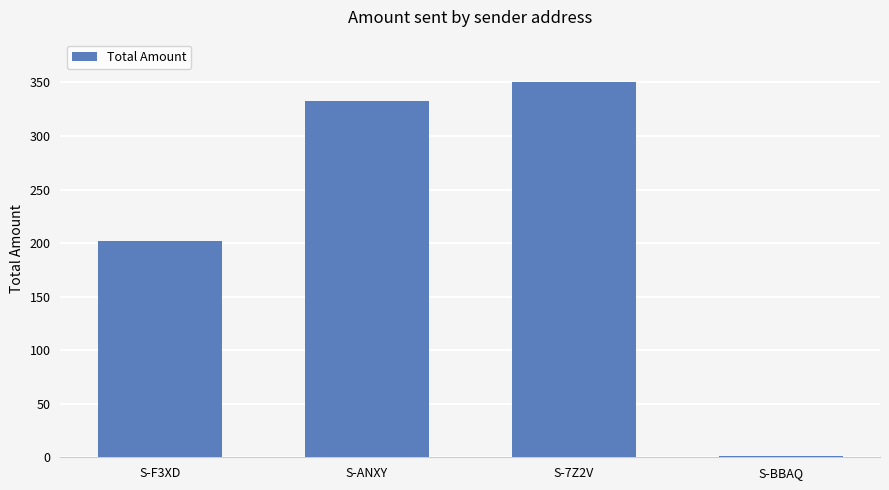

Is it true that the value at S-7Z2V is 350.5?

True